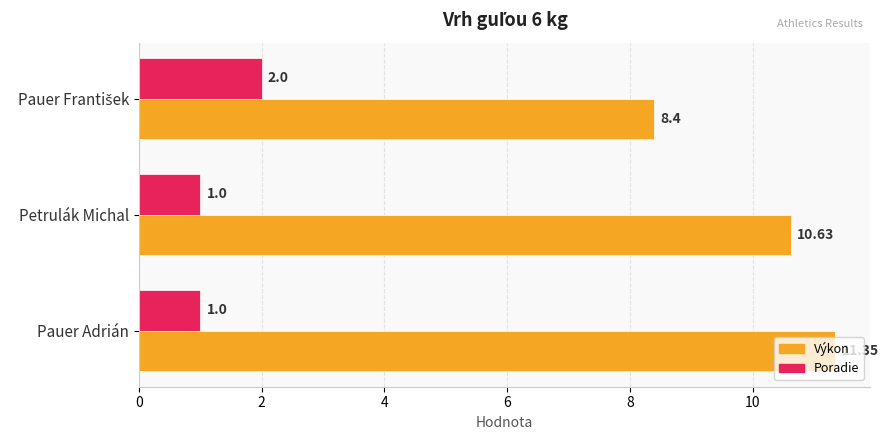

Which series has the largest range (max minus min)?

Výkon